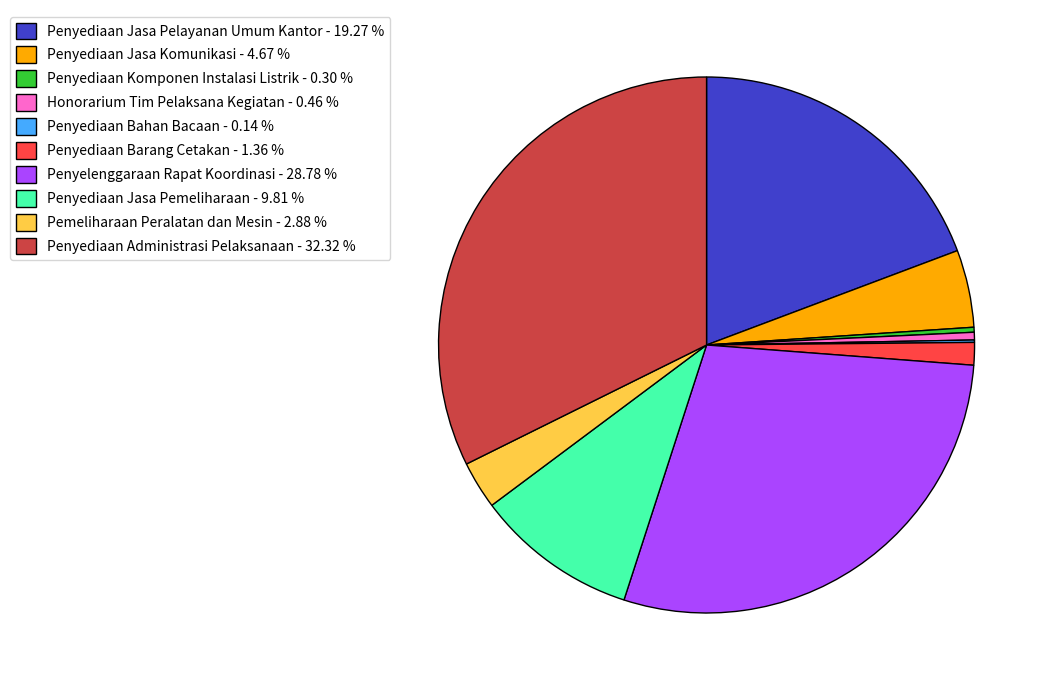

Is it true that Pemeliharaan Peralatan dan Mesin is 14% of the pie?

False